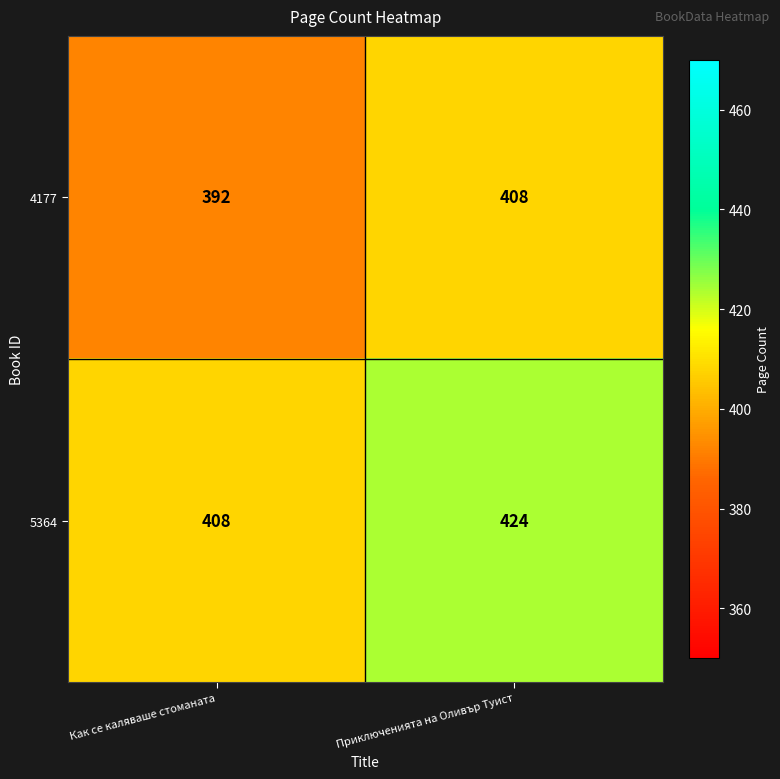

Rank the series by their maximum value, from lowest to highest.

4177, 5364